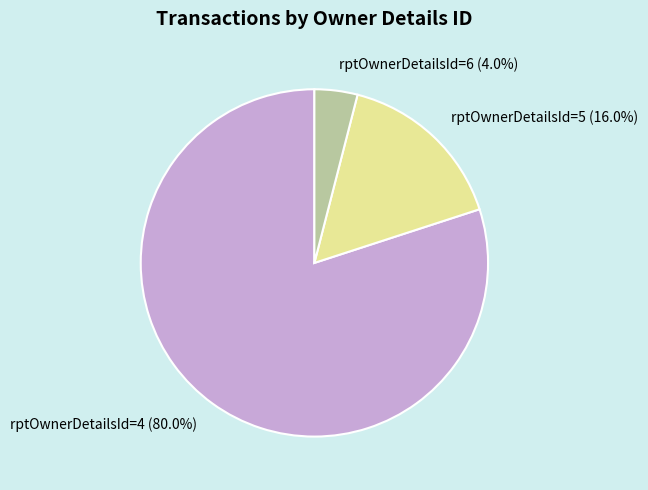

To the nearest percent, what is the difference between the largest and smallest slice percentages?

76%